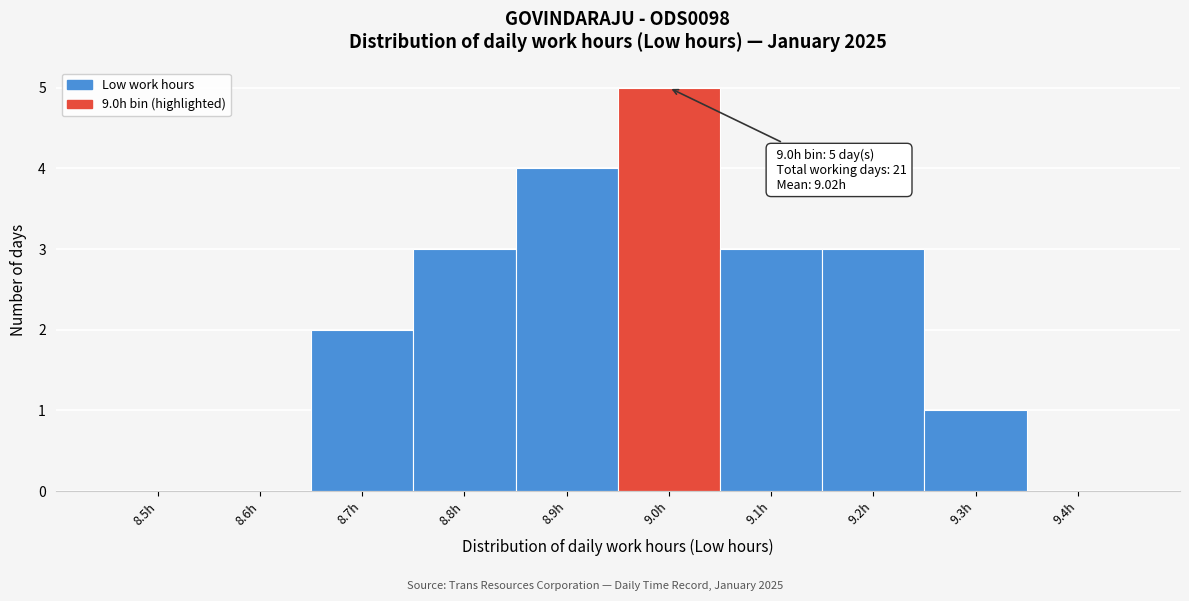

Reading left to right, list all the values displayed in this chart.

8.5h=0	8.6h=0	8.7h=2	8.8h=3	8.9h=4	9.0h=5	9.1h=3	9.2h=3	9.3h=1	9.4h=0